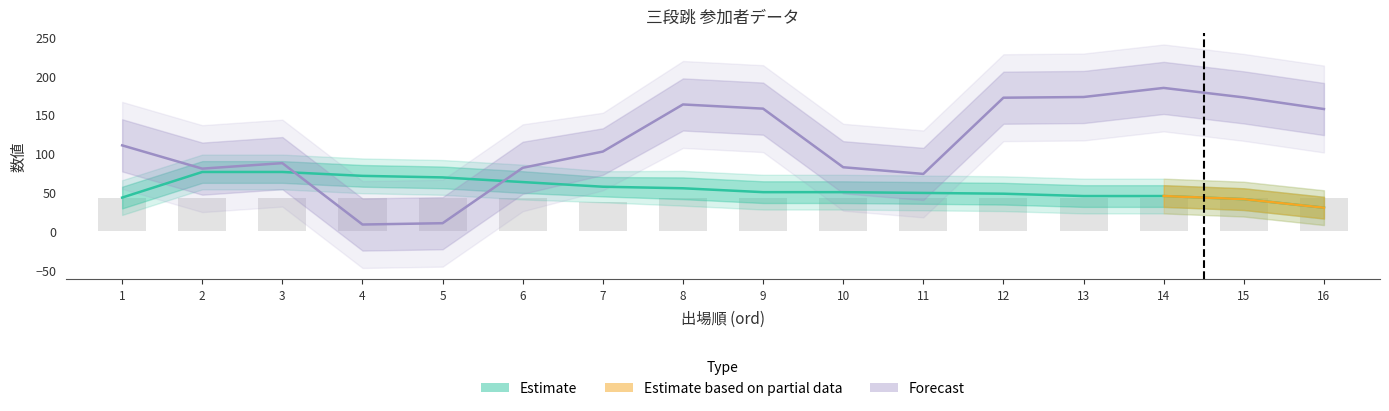

The value of 年齢 at 16 is 30.0. True or false?

True